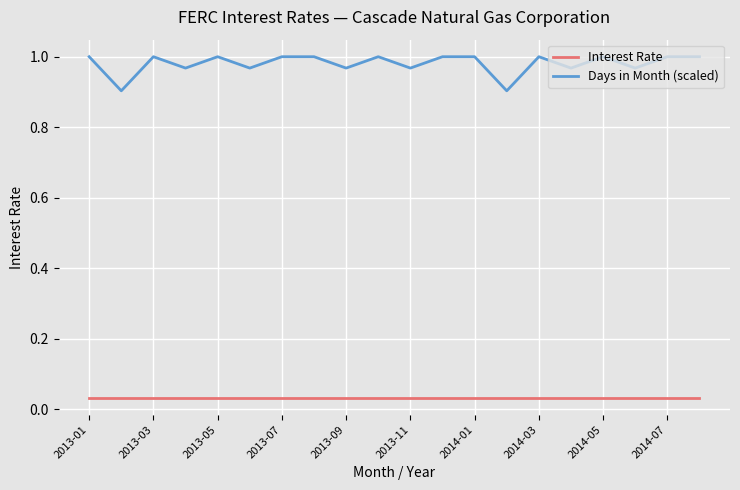

Which series has the widest spread of values?

Days in Month (scaled)